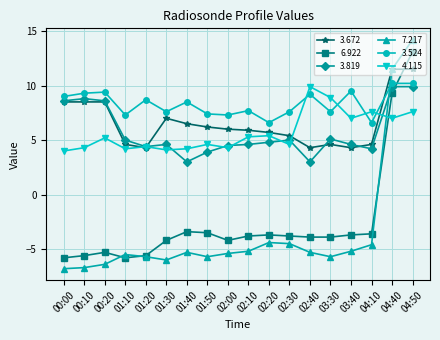

True or false: 4.115 and 7.217 cross at least once.

True